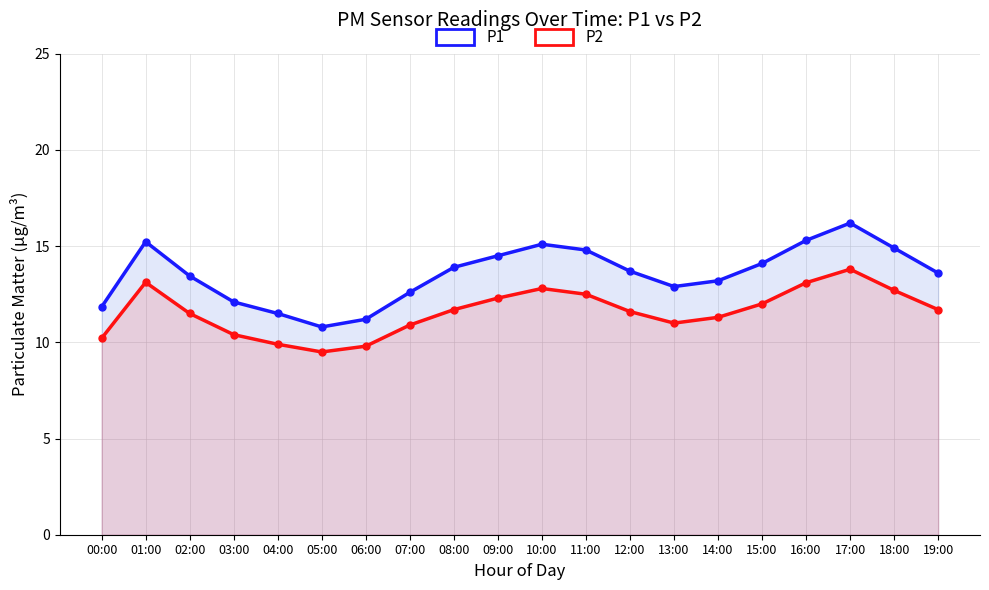

How many interior local valleys does the P1 series have?

2